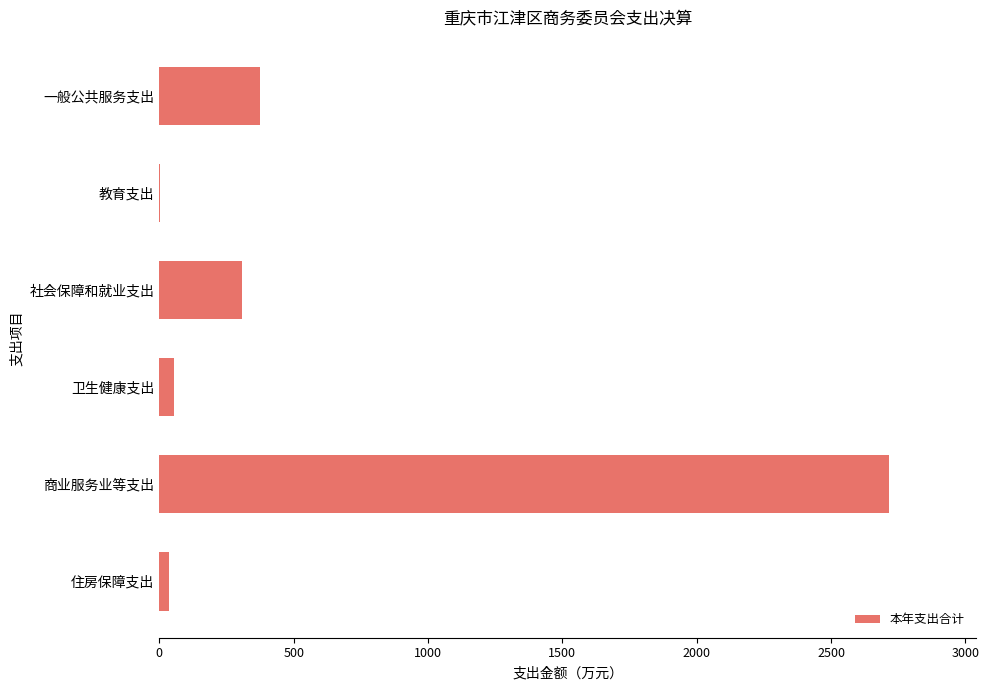

How many categories are shown in the chart?

6